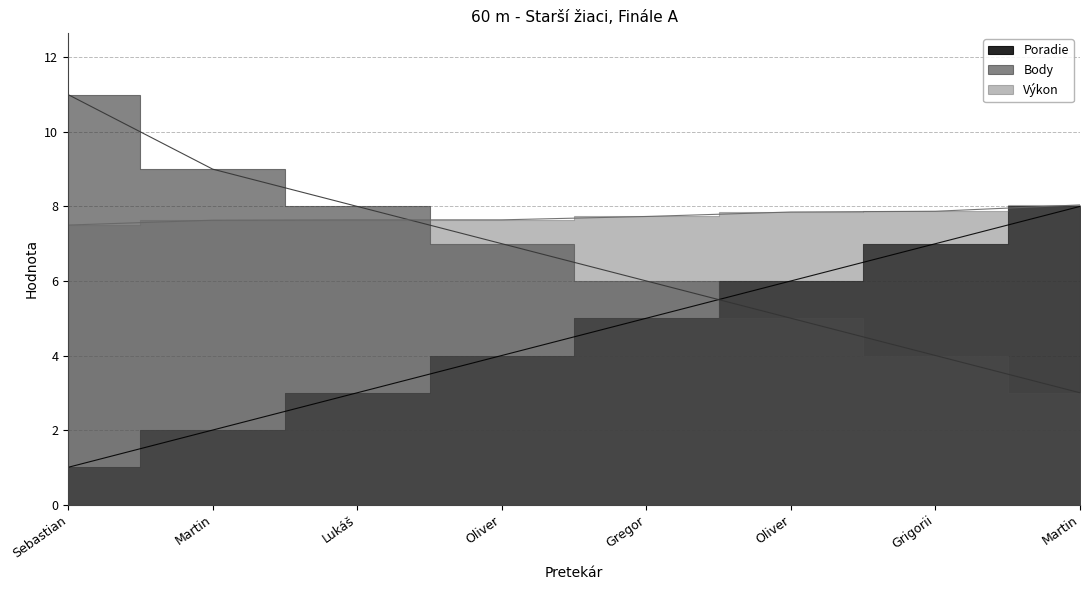

At how many categories does at least one series exceed 5?

8